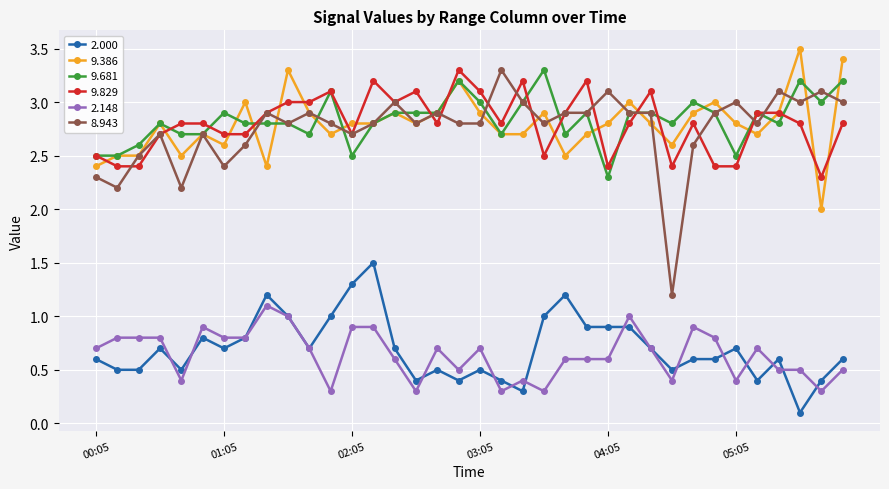

What is the highest value of the 8.943 series?

3.3